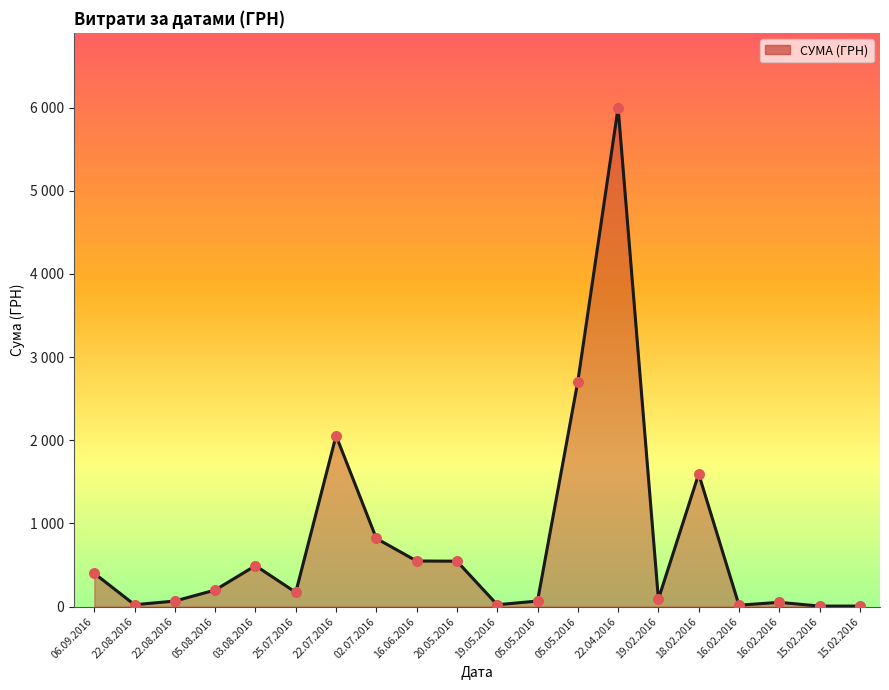

Between 15.02.2016 and 16.02.2016, which is larger?

16.02.2016